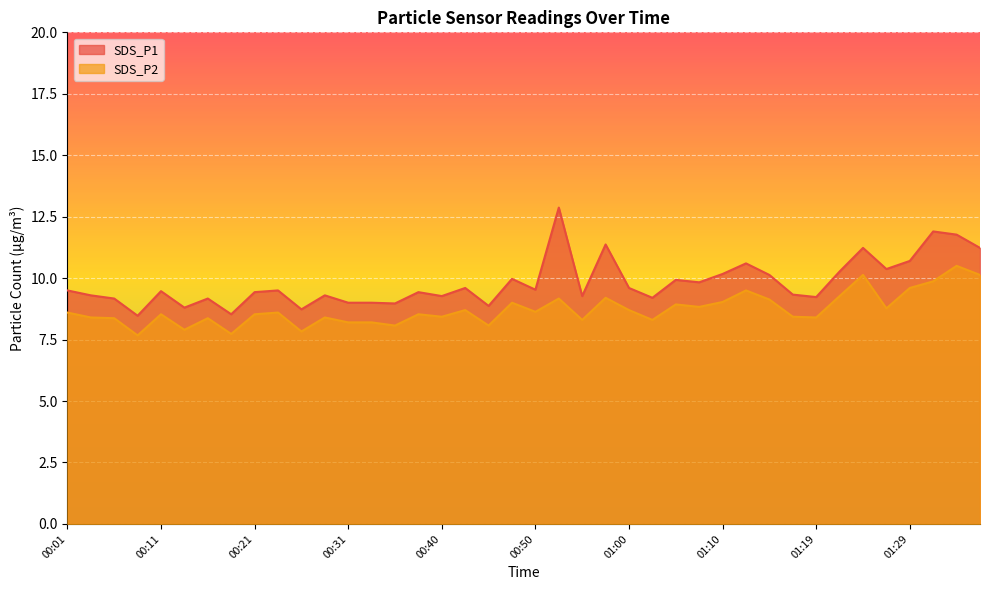

Reading left to right, list all the values displayed in this chart.

SDS_P1: 00:01=9.5	00:04=9.3	00:06=9.2	00:08=8.5	00:11=9.5	00:13=8.8	00:16=9.2	00:18=8.5	00:21=9.4	00:23=9.5	00:26=8.7	00:28=9.3	00:31=9.0	00:33=9.0	00:35=9.0	00:38=9.4	00:40=9.3	00:43=9.6	00:45=8.9	00:48=10.0	00:50=9.5	00:52=12.9	00:55=9.3	00:57=11.4	01:00=9.6	01:02=9.2	01:05=9.9	01:07=9.8	01:10=10.2	01:12=10.6	01:15=10.1	01:17=9.3	01:19=9.2	01:22=10.3	01:24=11.2	01:27=10.4	01:29=10.7	01:32=11.9	01:34=11.8	01:37=11.2
SDS_P2: 00:01=8.6	00:04=8.4	00:06=8.4	00:08=7.7	00:11=8.5	00:13=7.9	00:16=8.4	00:18=7.7	00:21=8.5	00:23=8.6	00:26=7.8	00:28=8.4	00:31=8.2	00:33=8.2	00:35=8.1	00:38=8.5	00:40=8.4	00:43=8.7	00:45=8.1	00:48=9.0	00:50=8.6	00:52=9.2	00:55=8.3	00:57=9.2	01:00=8.7	01:02=8.3	01:05=8.9	01:07=8.8	01:10=9.0	01:12=9.5	01:15=9.1	01:17=8.4	01:19=8.4	01:22=9.3	01:24=10.1	01:27=8.8	01:29=9.6	01:32=9.9	01:34=10.5	01:37=10.1